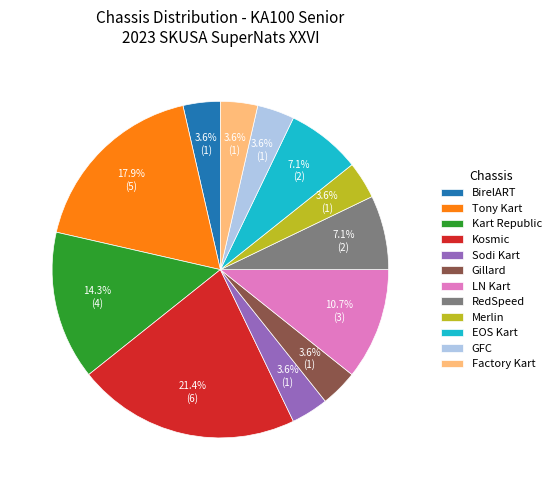

Which slice is the largest?

Kosmic